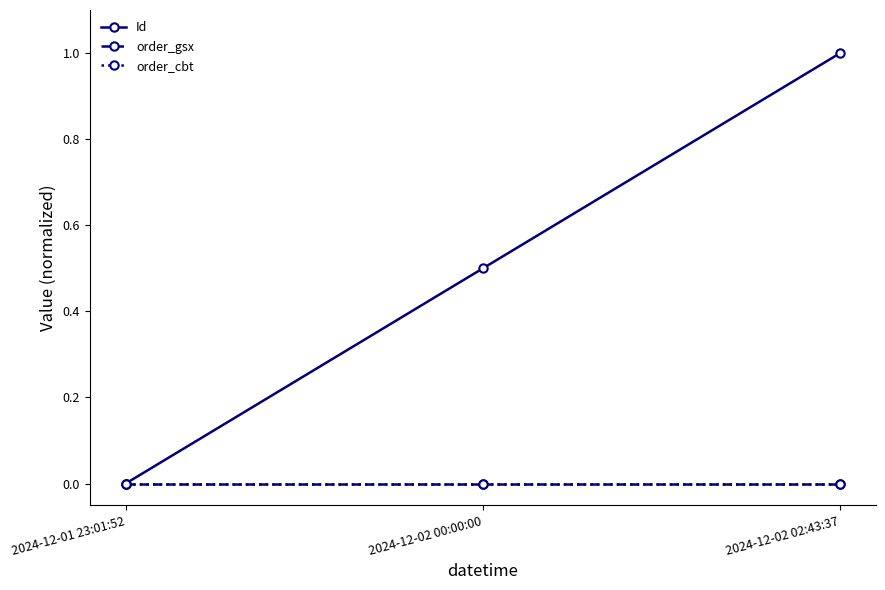

Which series has the largest total across all categories?

Id